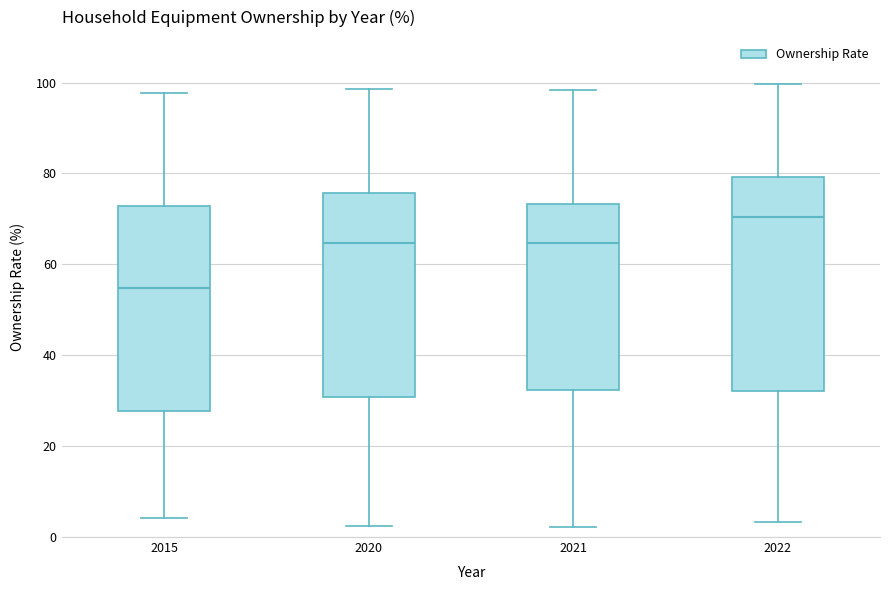

Where does the lower whisker of the box at x = 2022 end on the y-axis? The values are not printed on the chart, so give them approximately, as read against the axis.

4